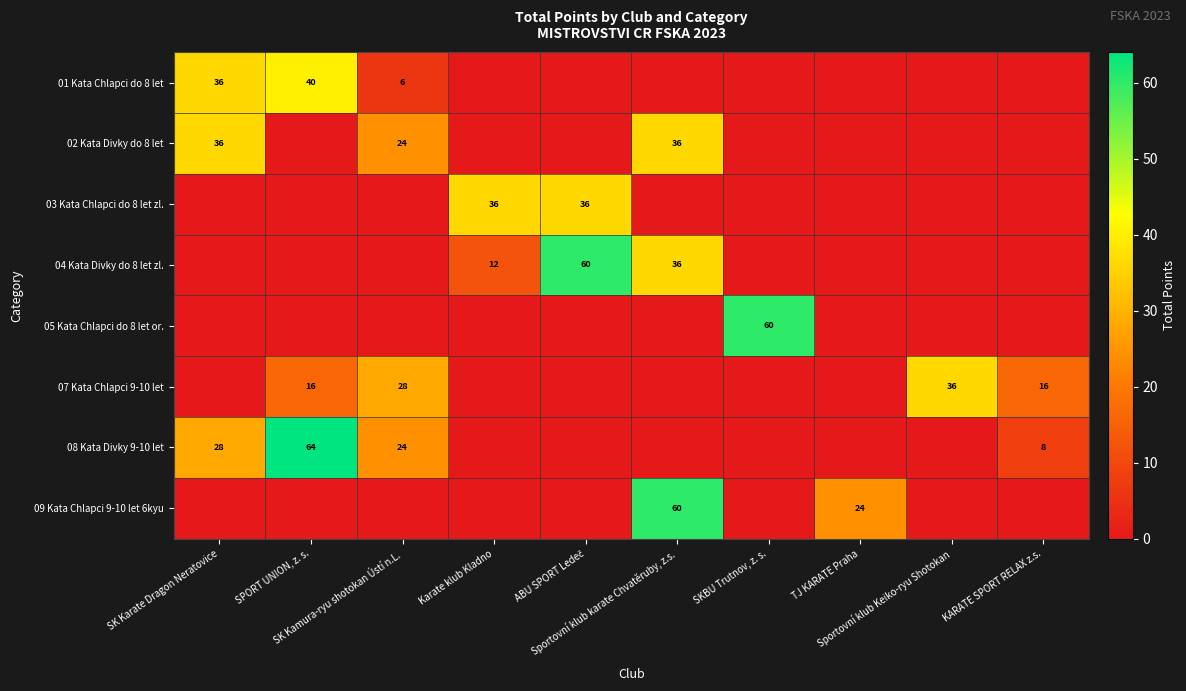

What is the maximum value shown in the chart?

64